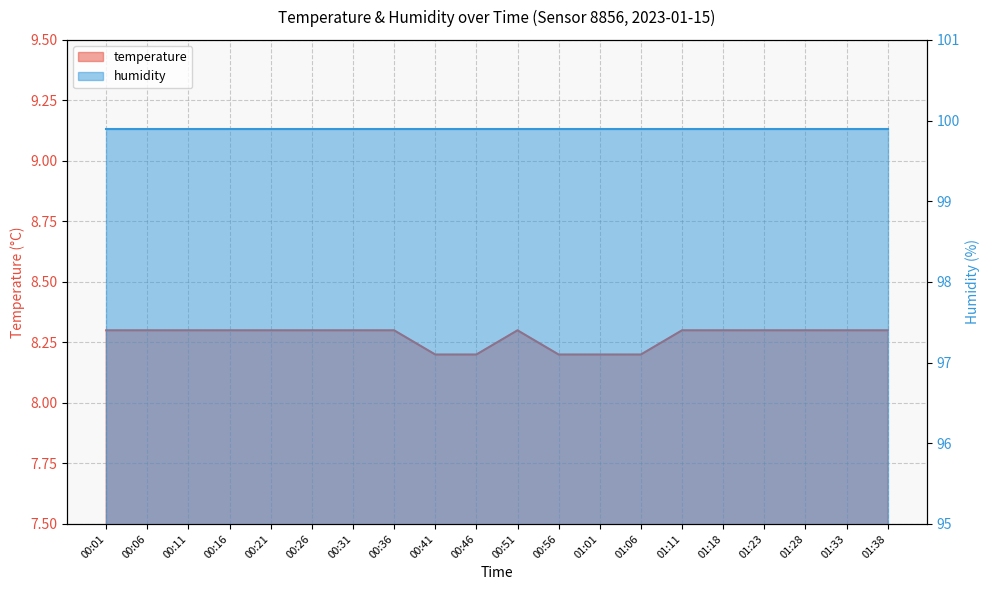

At which label is the value closest to 8?

00:41